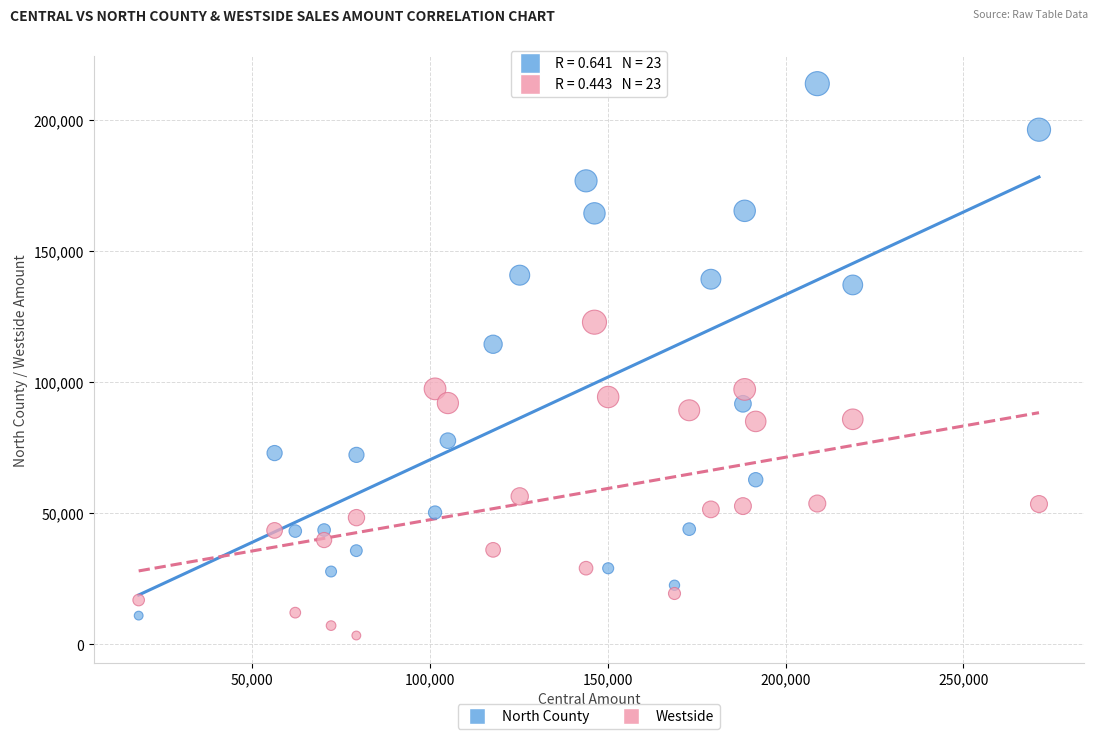

Across all data points, what is the range of Y values (max minus min)?

210309